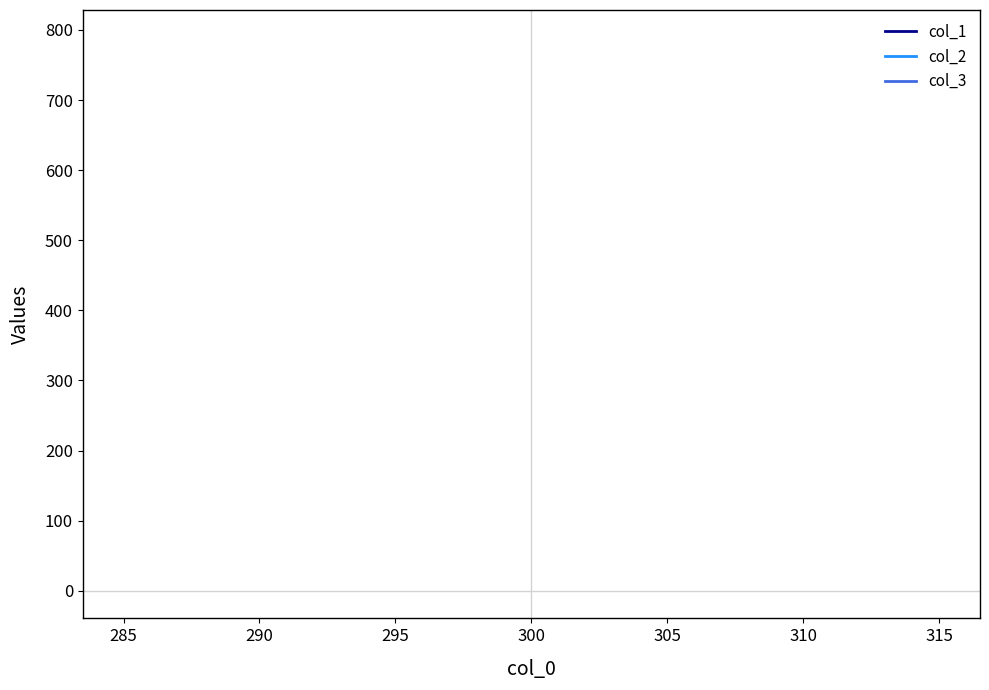

Which series has the widest spread of values?

col_1